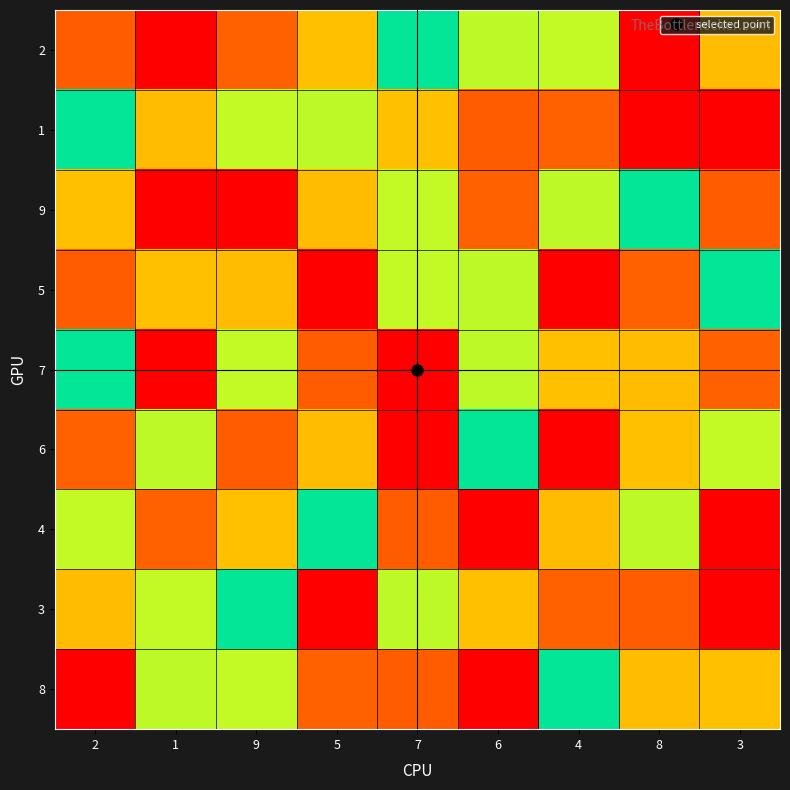

At 6, list the series in order from smallest to largest.

8, 9, 3, 2, 5, 7, 6, 1, 4